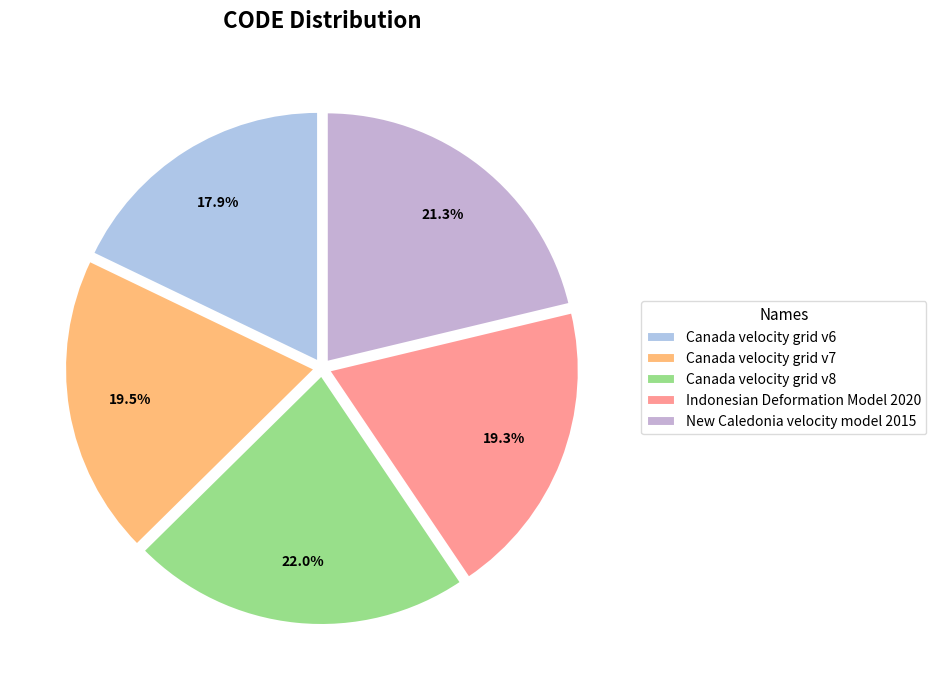

True or false: Canada velocity grid v6 accounts for 18% of the total.

True